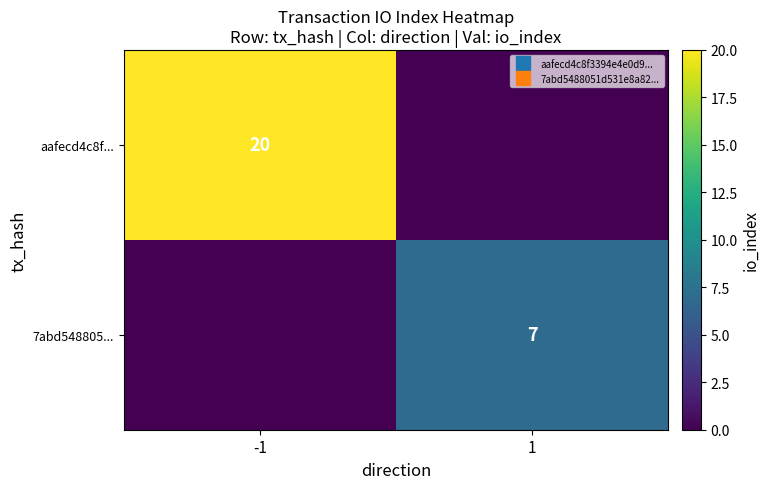

The 7abd548805... series shows 0 at -1. True or false?

True